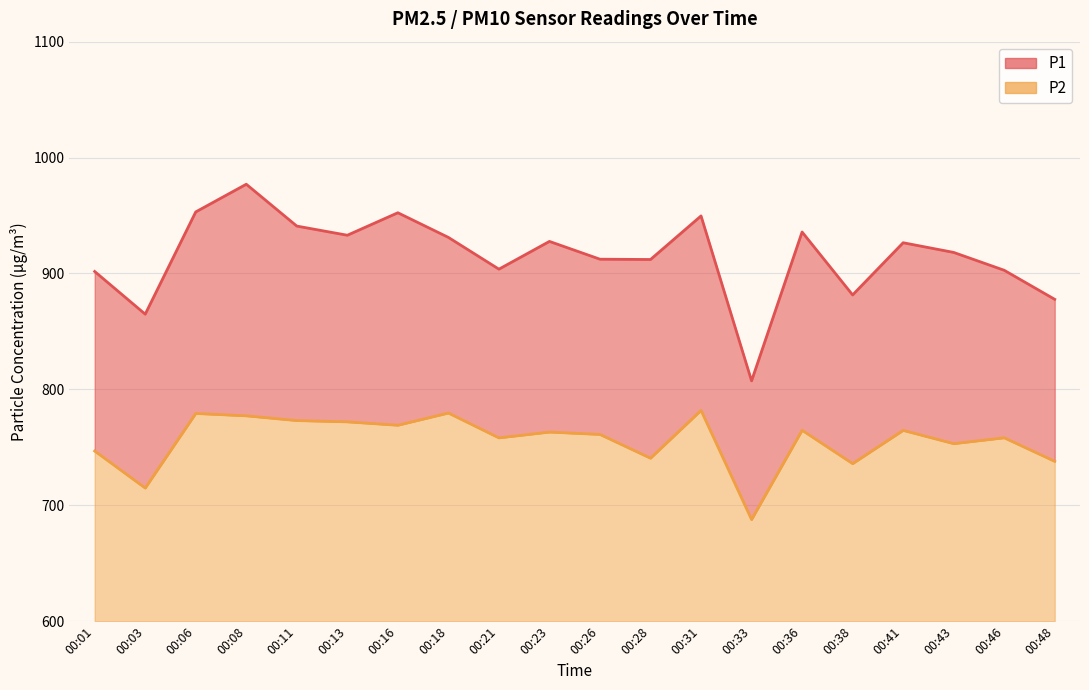

In P2, how many points are higher than both neighbors (excluding endpoints)?

7